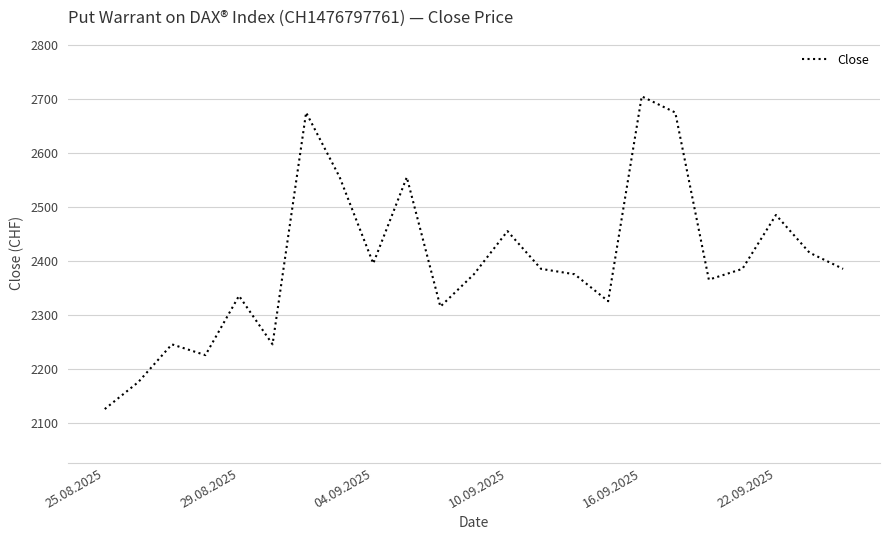

What is the difference between the maximum and minimum values?

580